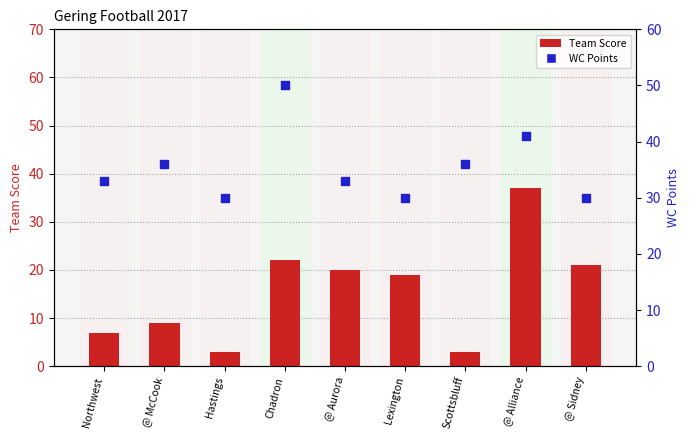

Which series reaches the maximum Y coordinate?

WC Points